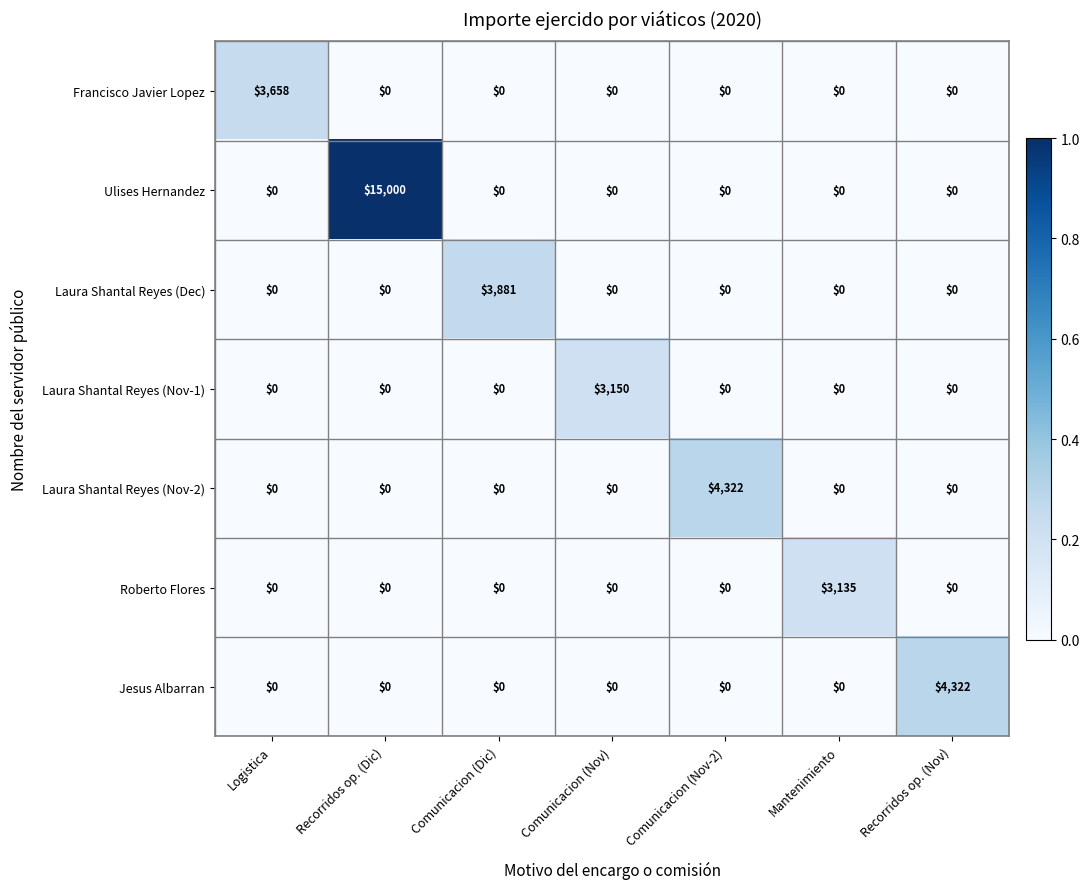

What is the spread (max minus min) of values at Comunicacion (Nov-2)?

4322